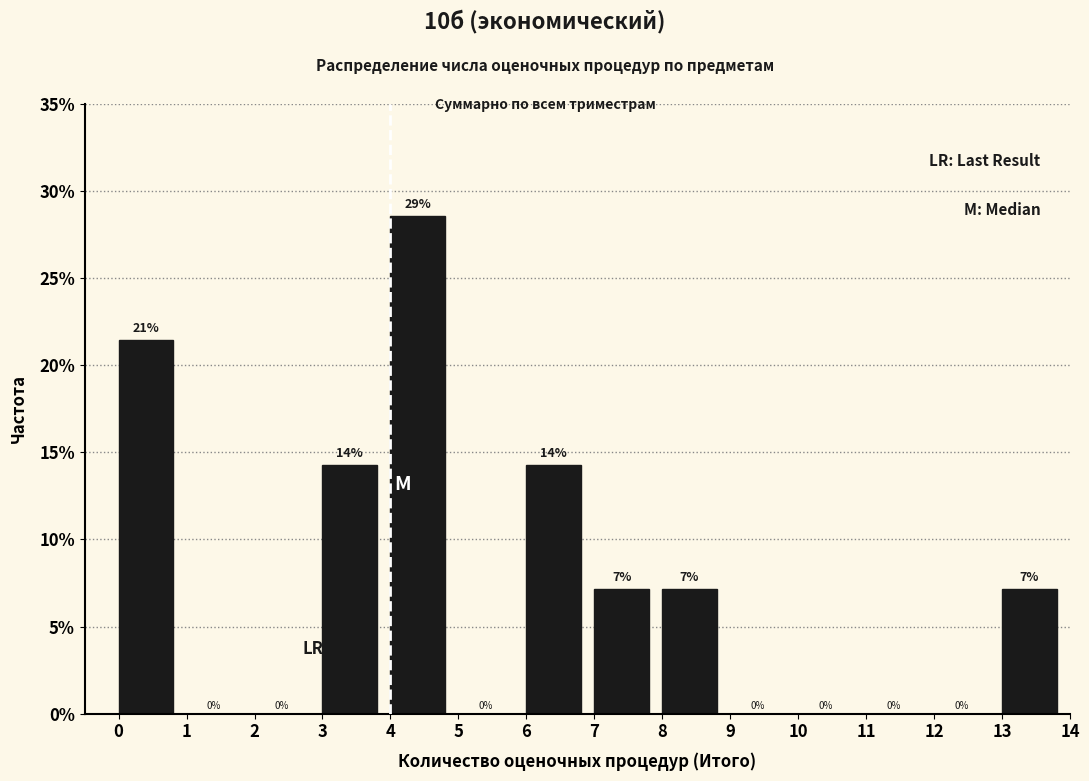

Which range on the x-axis has the tallest bar?

4 to 5